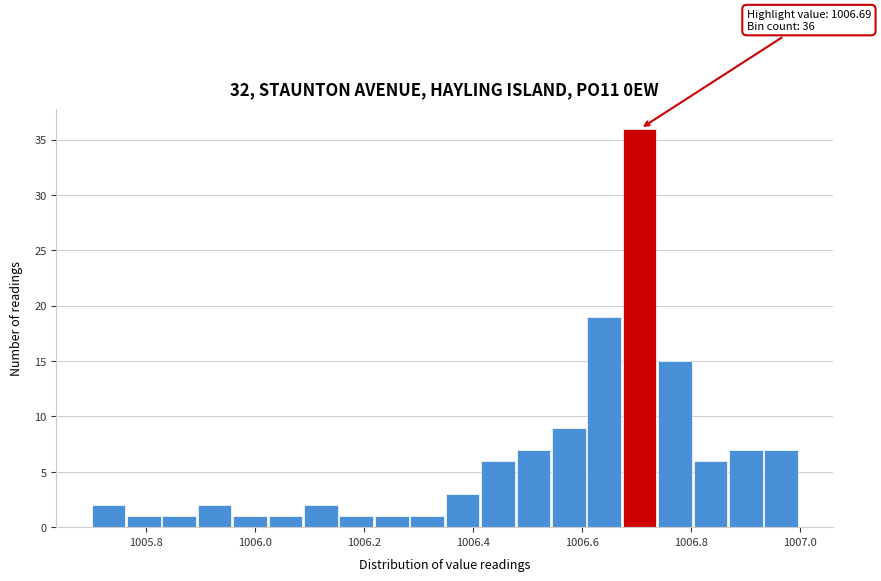

Around what value on the x-axis is the tallest bar? Give the approximate position of its centre, as read against the axis.

1006.70